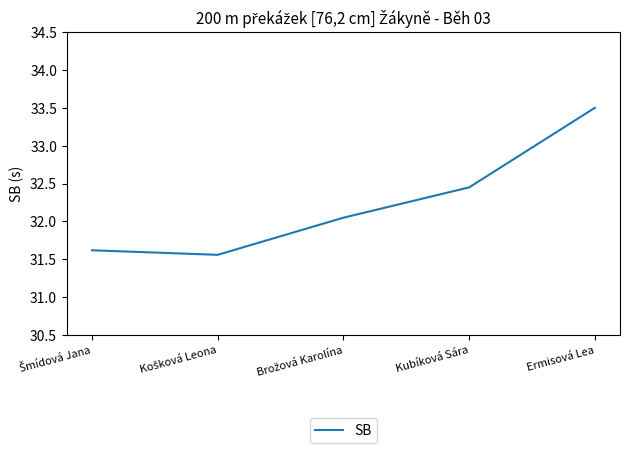

At which category does the chart reach its peak across all series?

Ermisová Lea